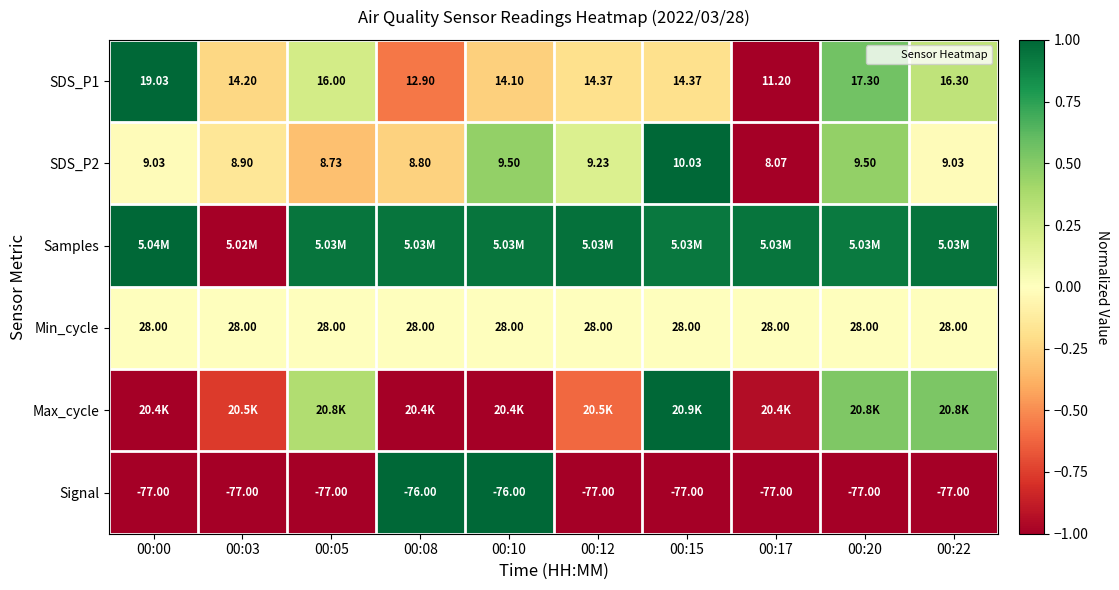

How many values in the SDS_P1 series exceed 14?

8